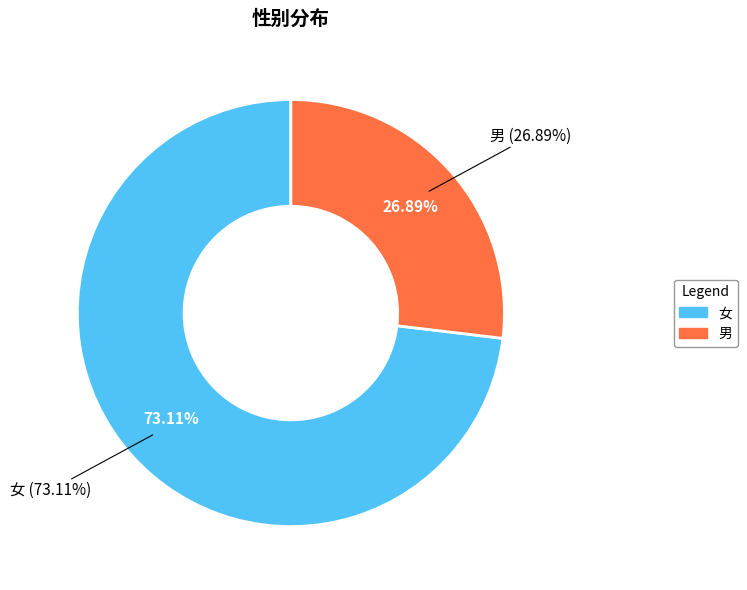

Is it true that 女 is 73% of the pie?

True